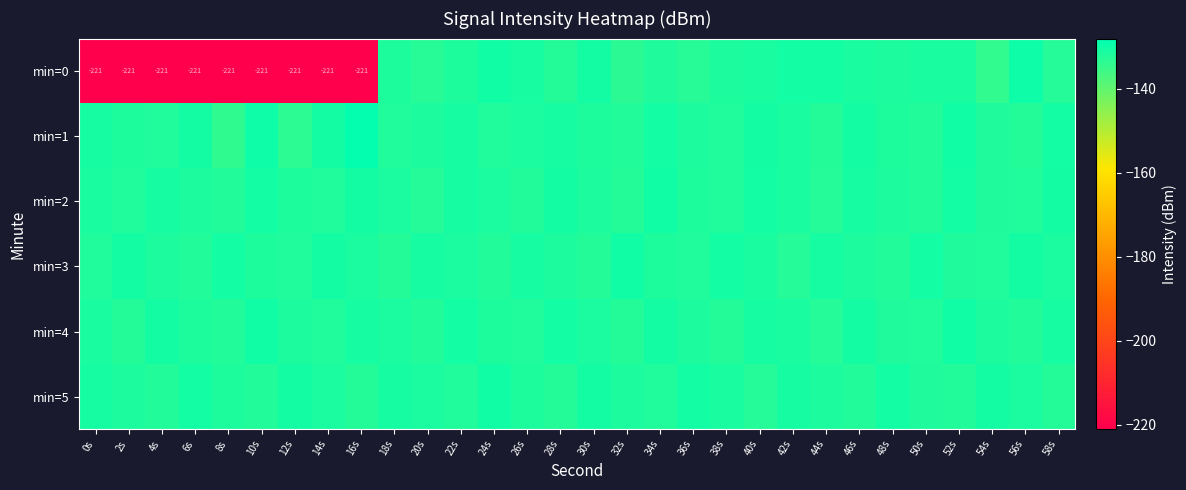

What is the difference between the min=3 values at 28s and 42s?

1.0